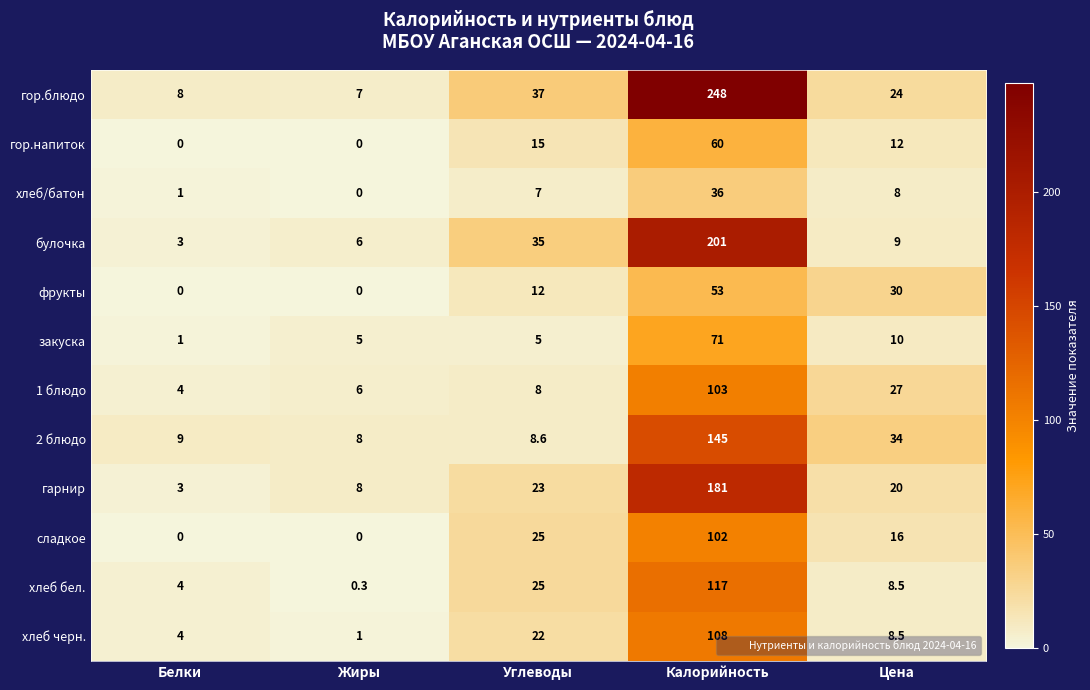

How many values in гор.напиток are above zero?

3